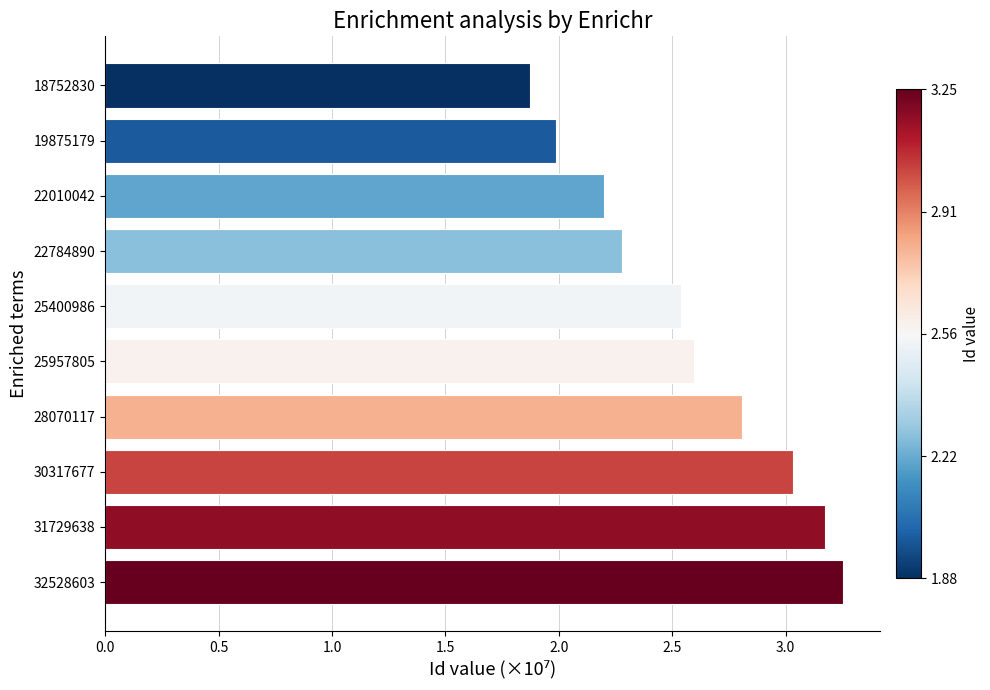

Approximately how many times larger is the value at 30317677 compared to 32528603?

0.9